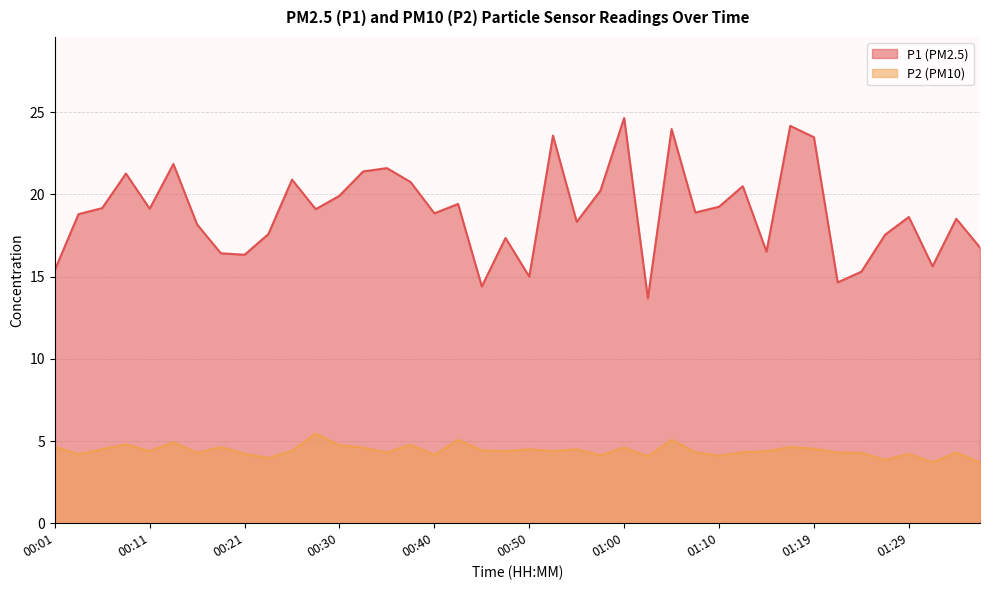

Does the chart display data point markers on the line(s)?

No